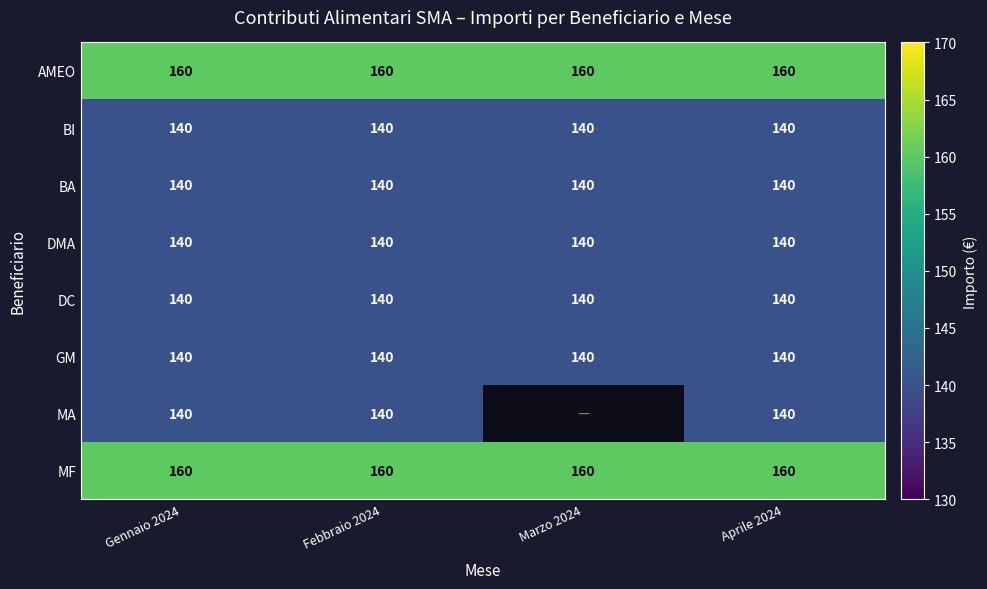

True or false: GM has a value of 41.9 at Aprile 2024.

False